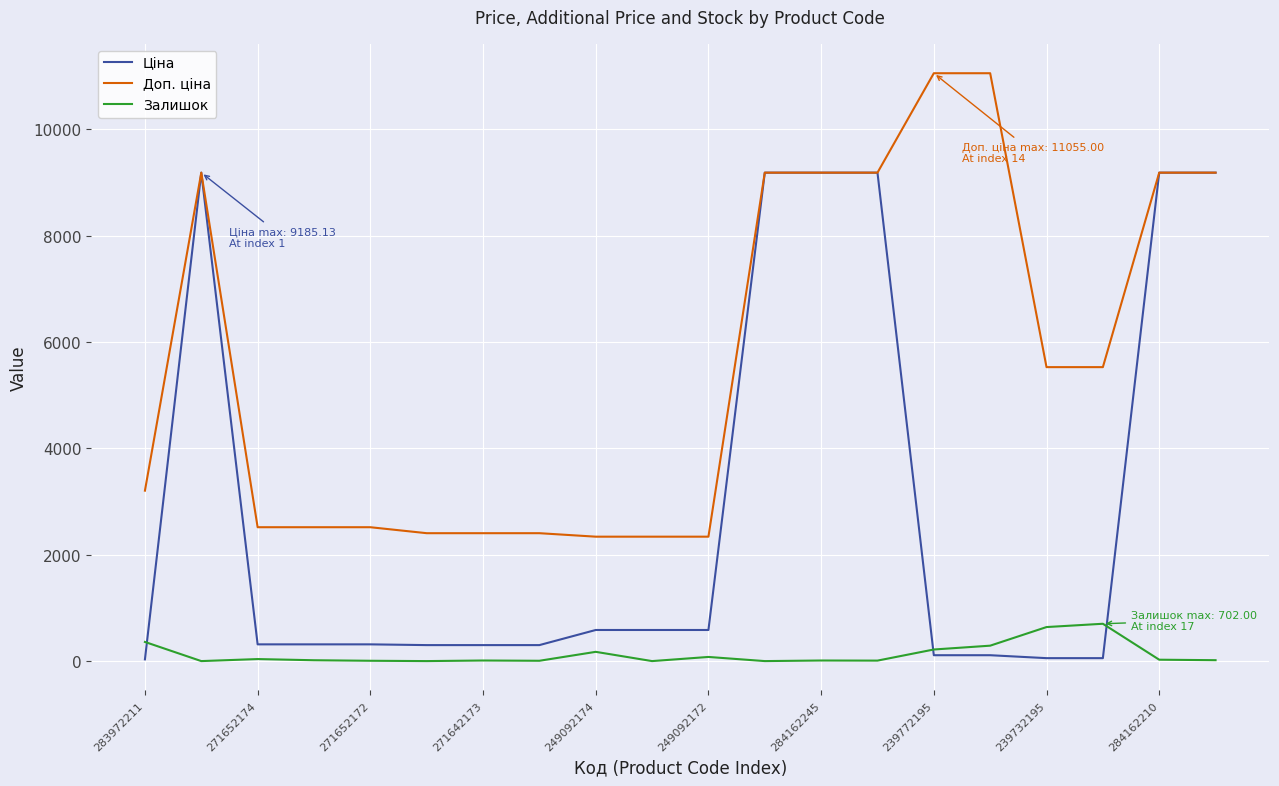

True or false: Доп. ціна and Залишок cross at least once.

False